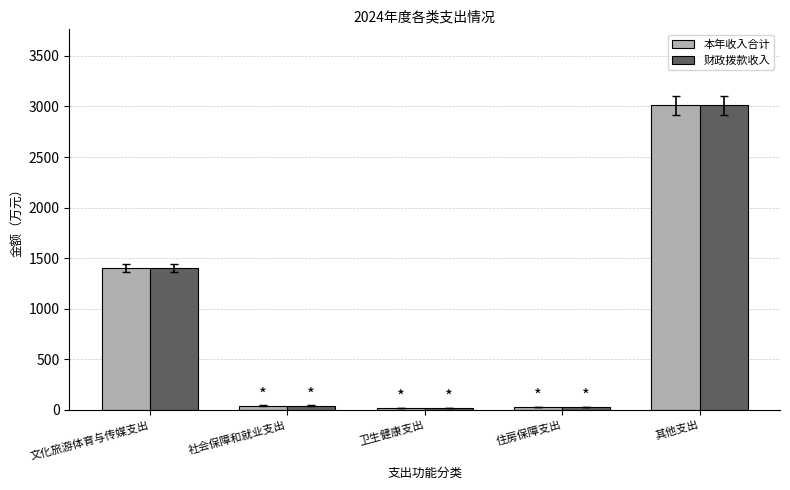

What is the difference between the second highest and minimum values in the 财政拨款收入 series?

1379.2